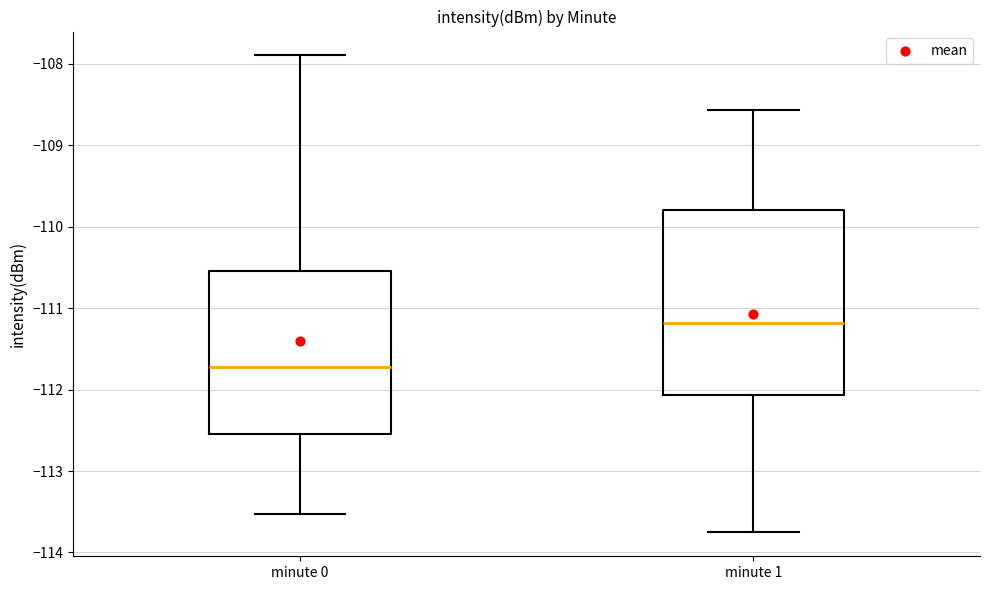

Where does the upper whisker of the box for minute 1 end on the y-axis? The values are not printed on the chart, so give them approximately, as read against the axis.

-108.6